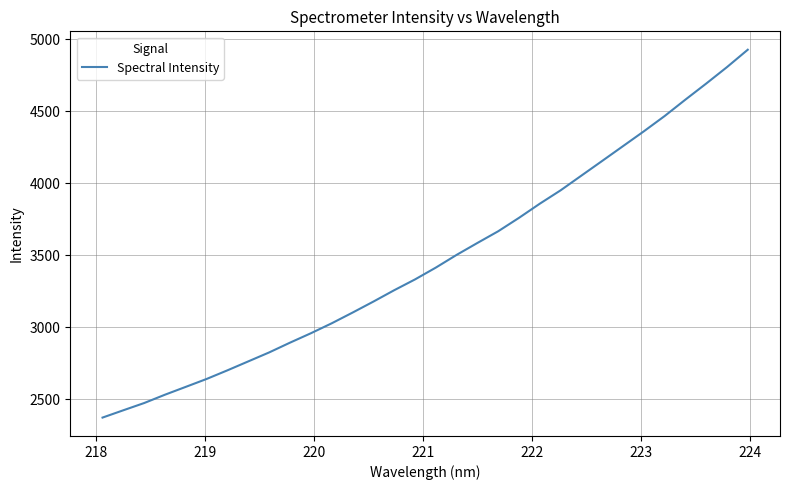

What is the minimum value shown in the chart?

2371.4